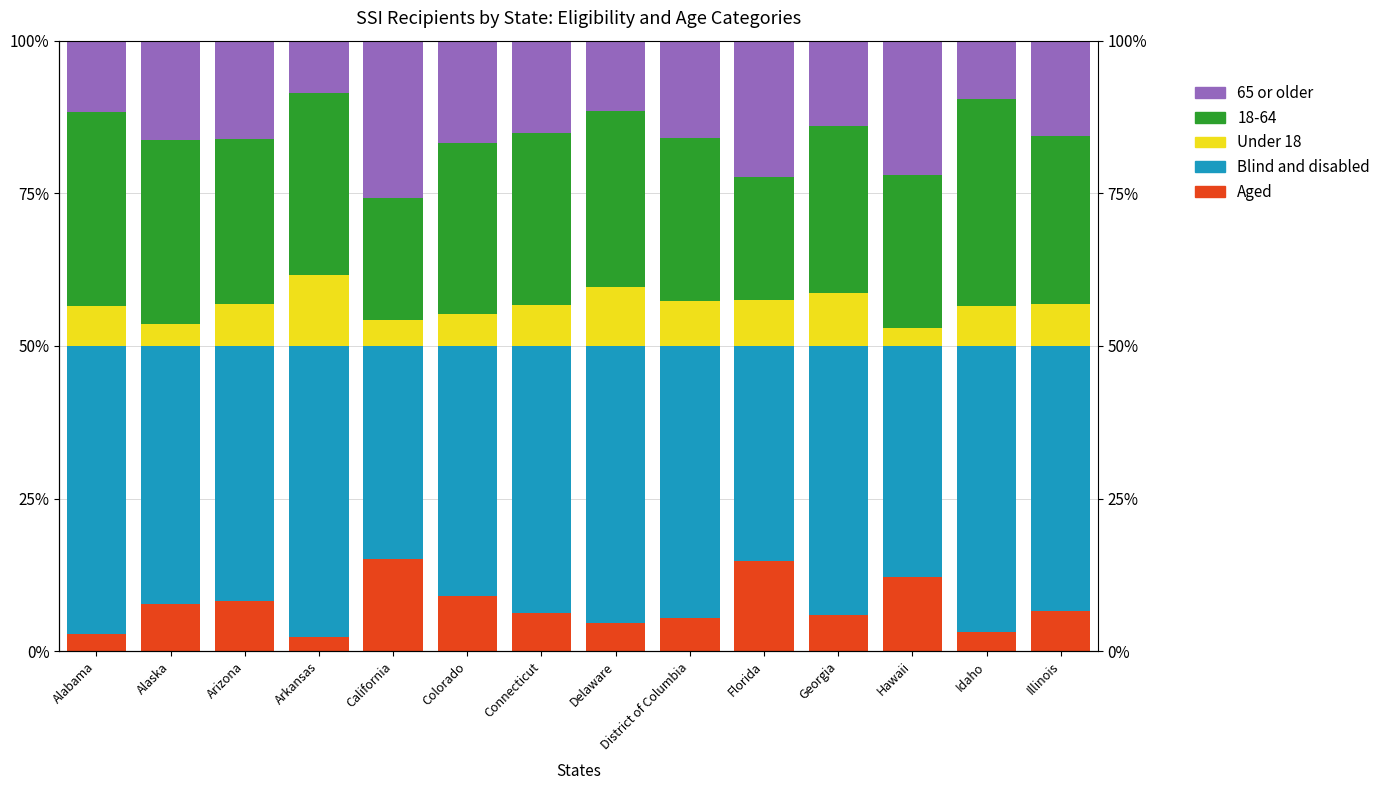

What is the difference between the maximum and minimum values in the Blind and disabled series?

12.8